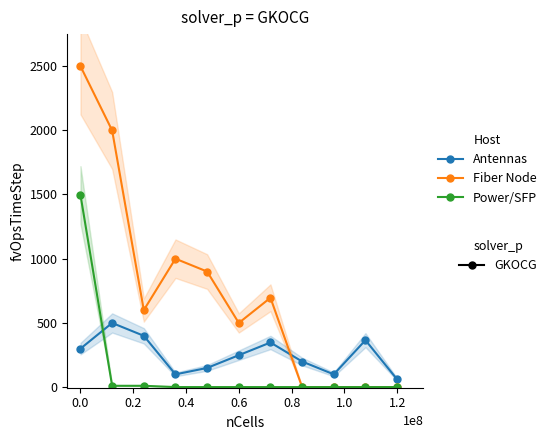

How many data points in Power/SFP are above 0?

3